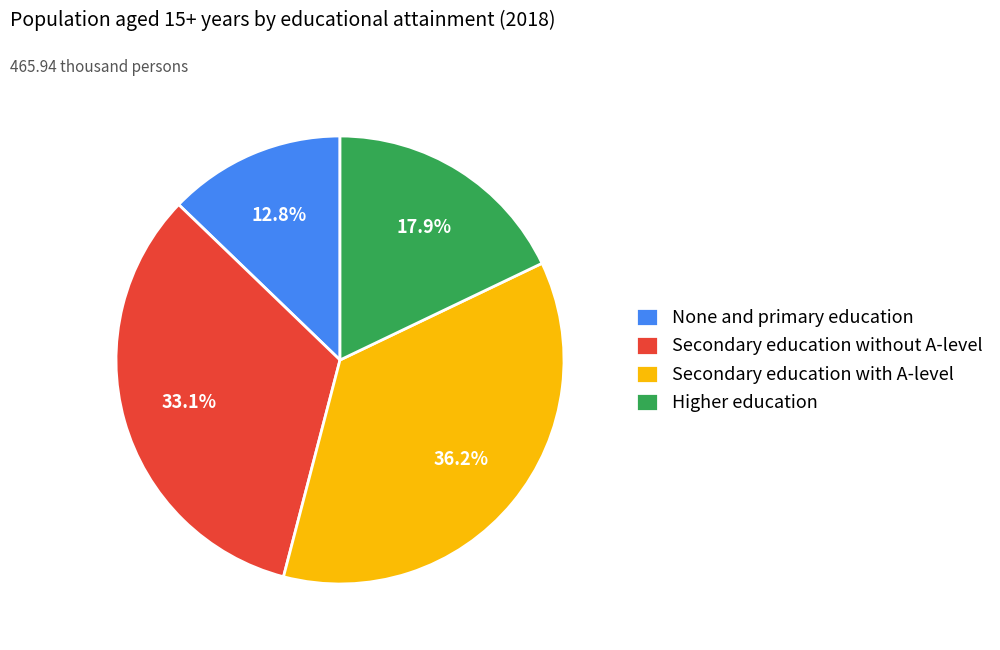

Is Higher education the majority of the pie?

No